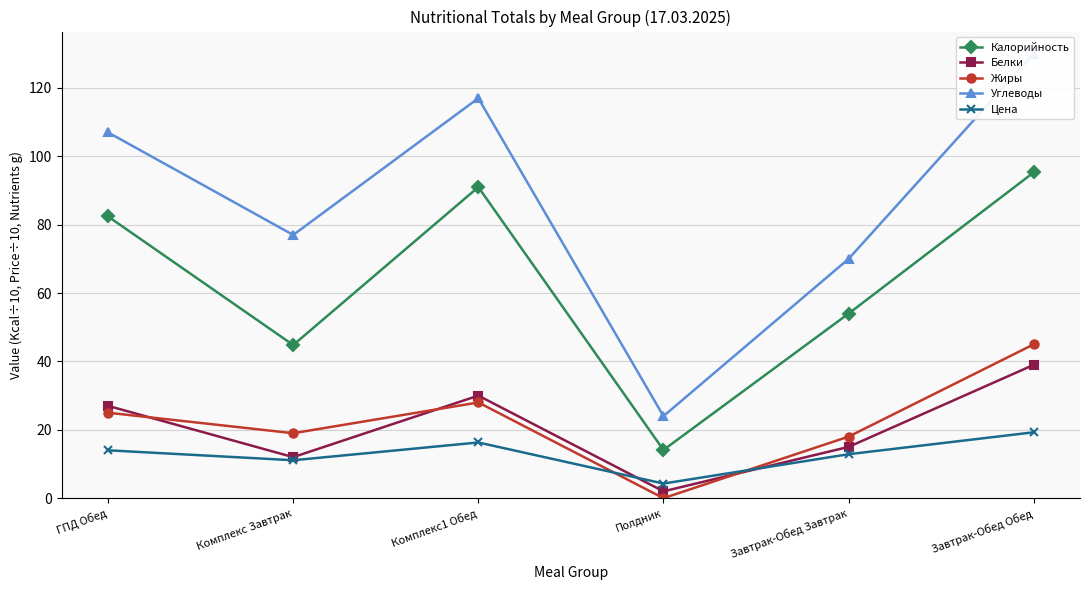

What is the total value across all series at Полдник?

44.4